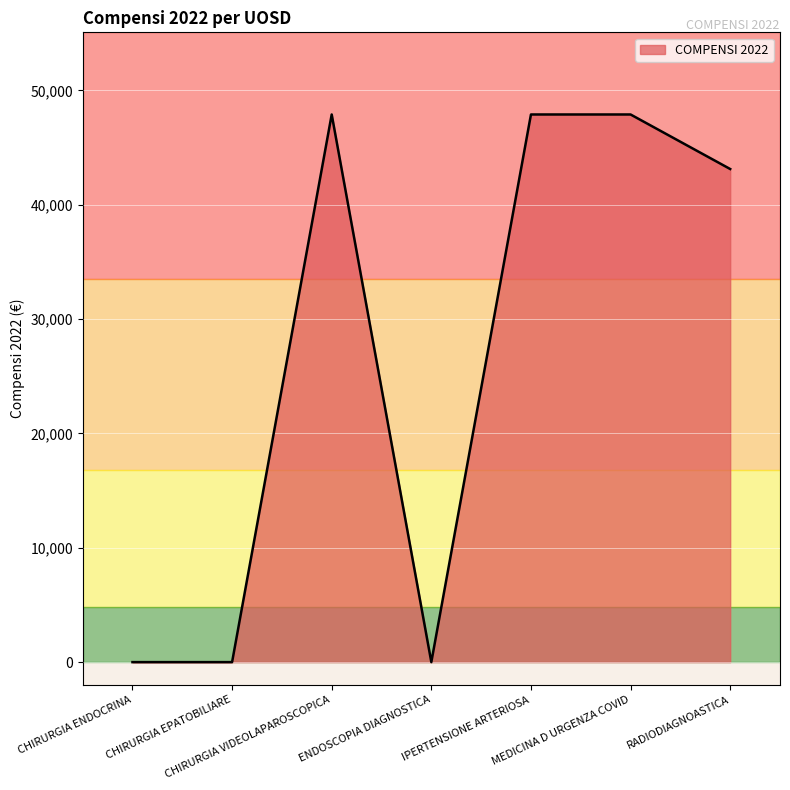

How many lines are shown in the chart?

1